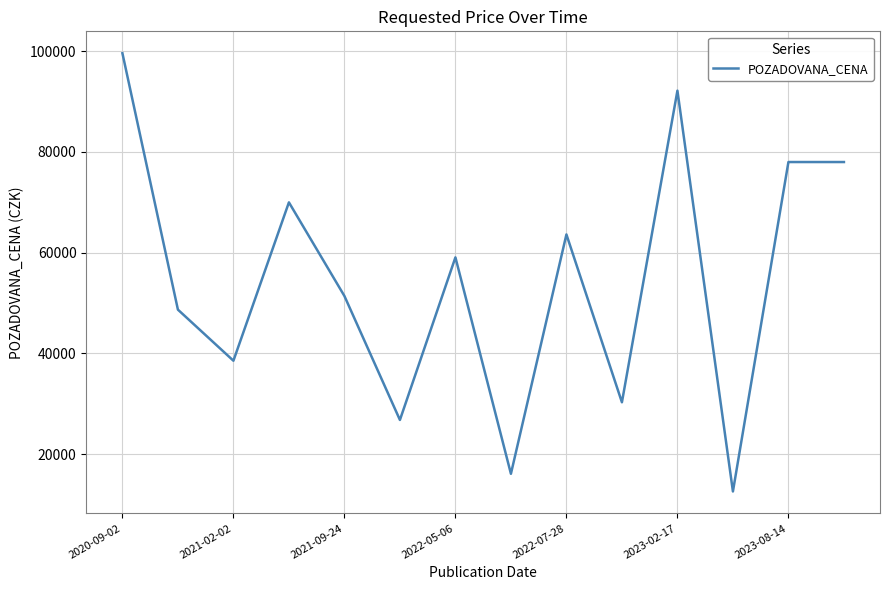

What is the difference between the maximum and minimum values?

87010